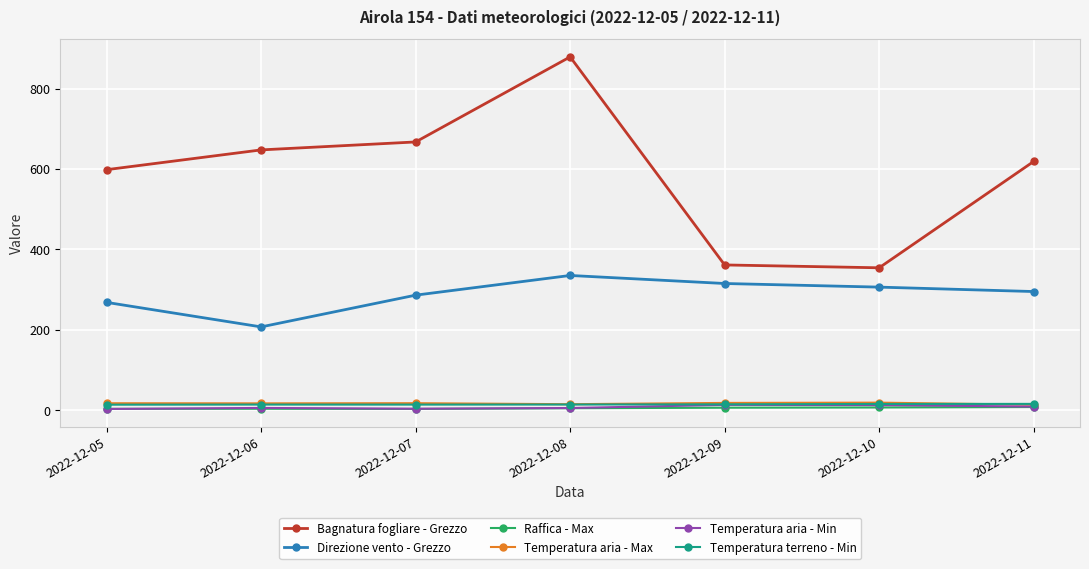

What is the sum of all Raffica - Max values?

33.8